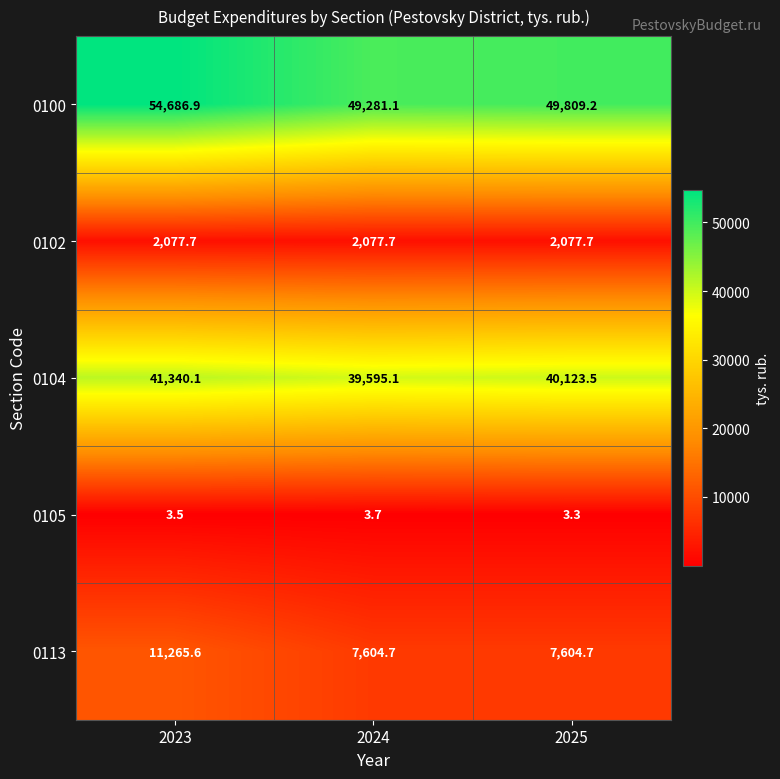

What is the sum of the 0105 values at 2025 and 2024?

7.0